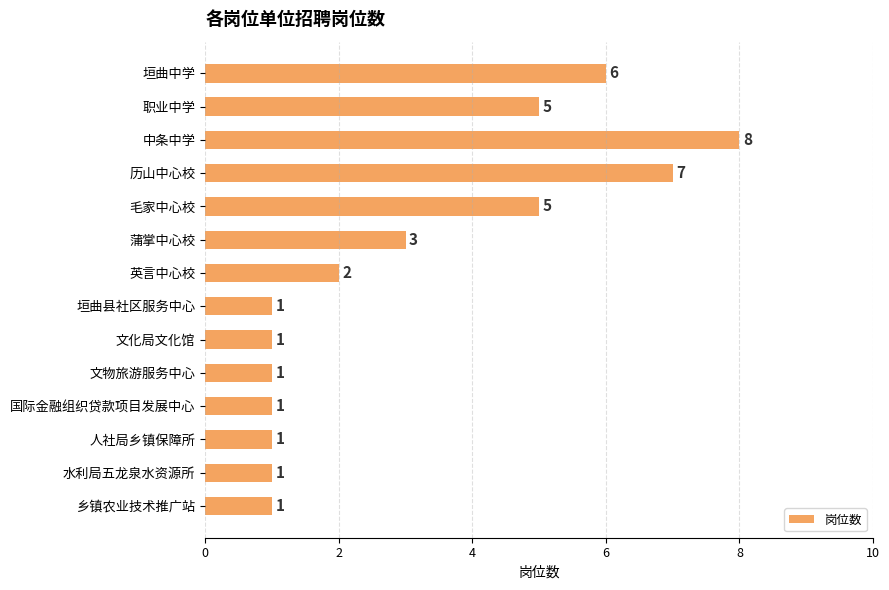

How many values are between 1 and 5?

11